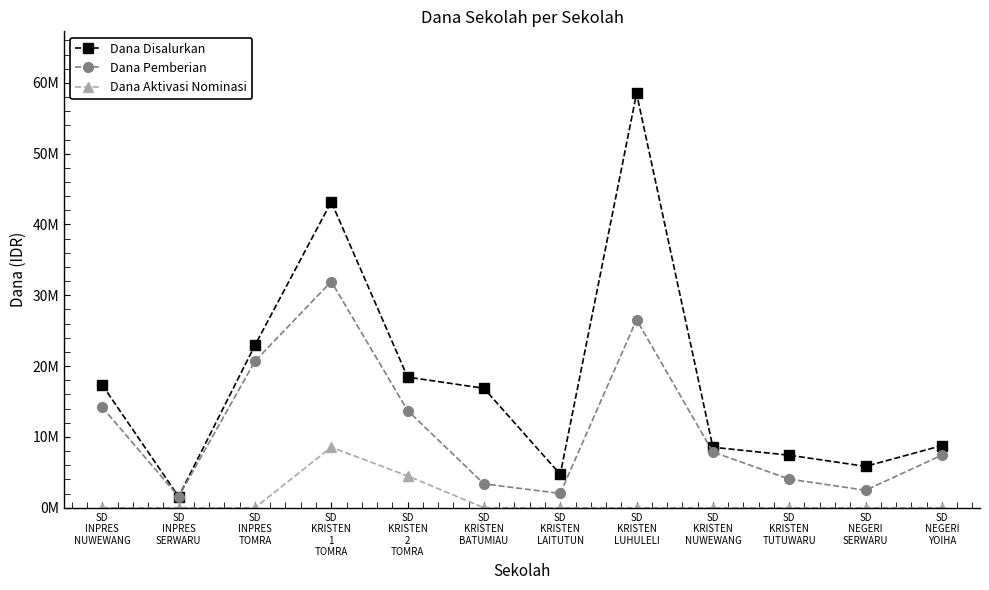

What are all the series names shown in the legend?

Dana Disalurkan, Dana Pemberian, Dana Aktivasi Nominasi